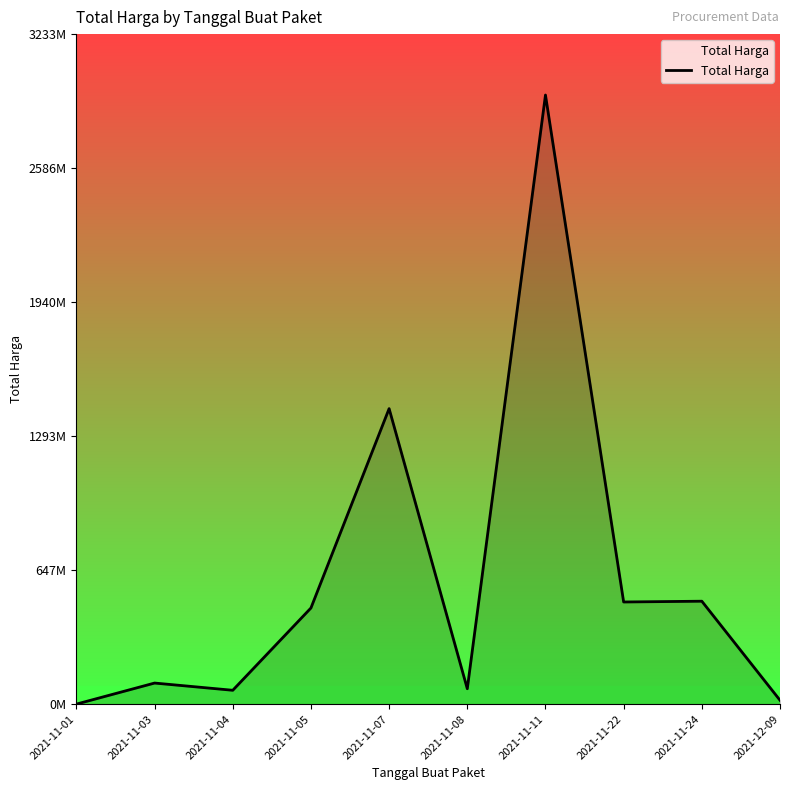

Does the chart have visible grid lines?

No